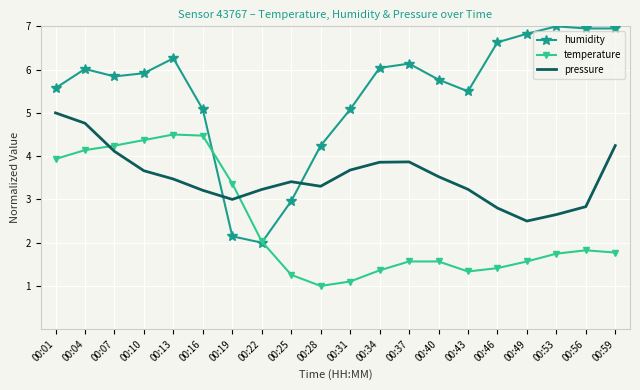

Which series changed the most between 00:01 and 00:07?

pressure